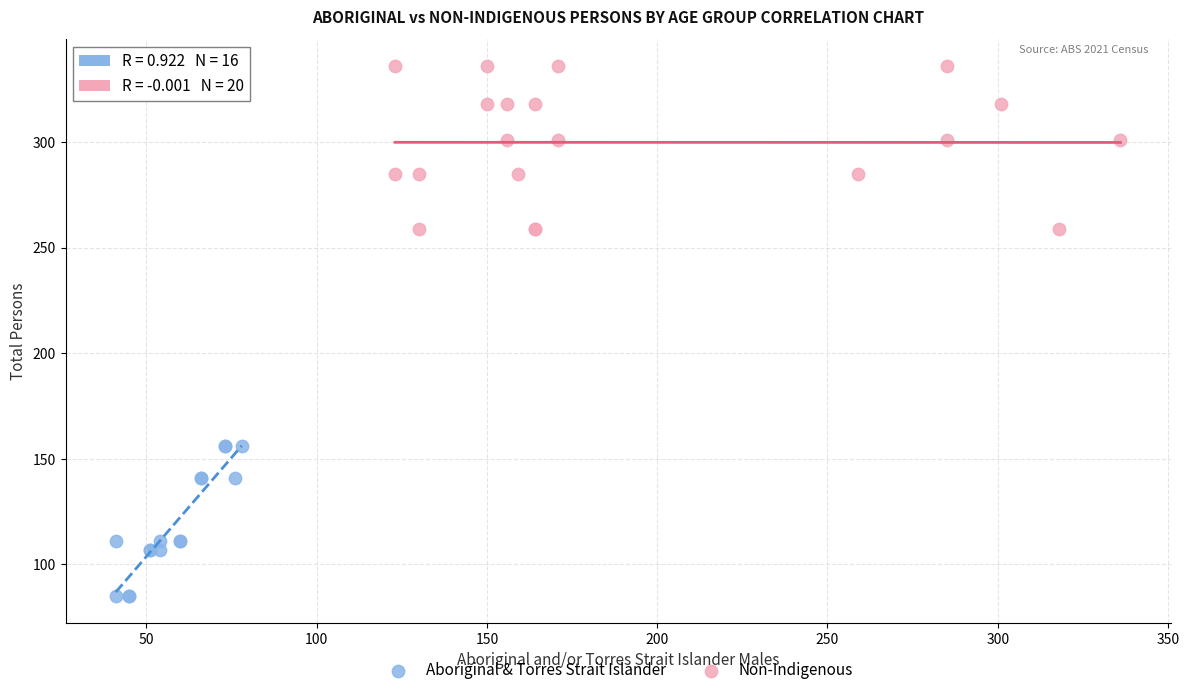

Which series has the largest Y range (max minus min)?

Non-Indigenous